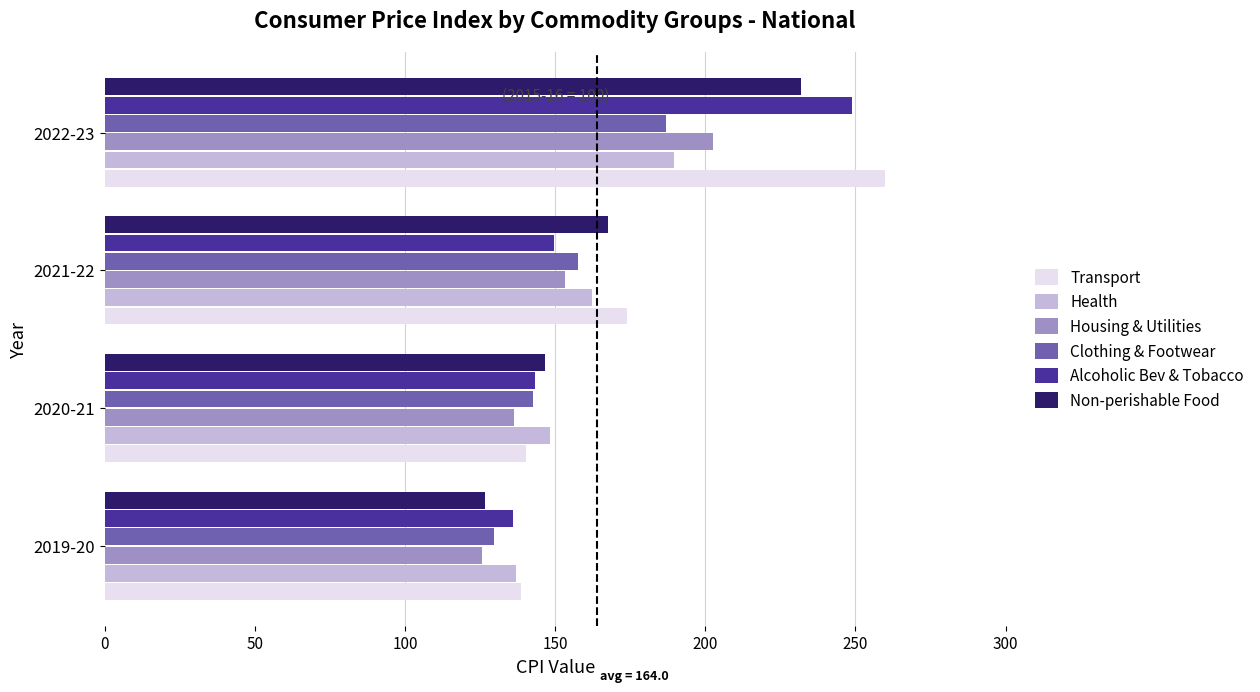

Count the number of categories in the chart.

4